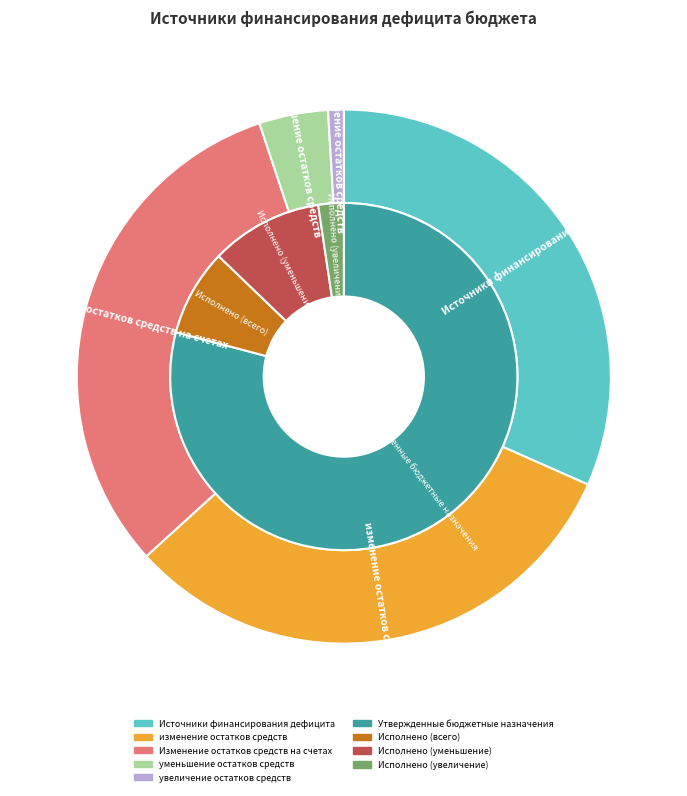

Does any single category account for the majority?

No